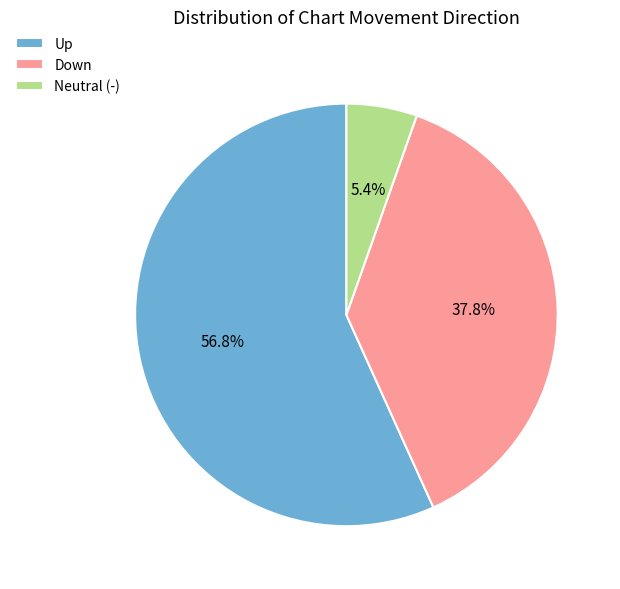

What is the smallest slice in the pie chart?

Neutral (-)